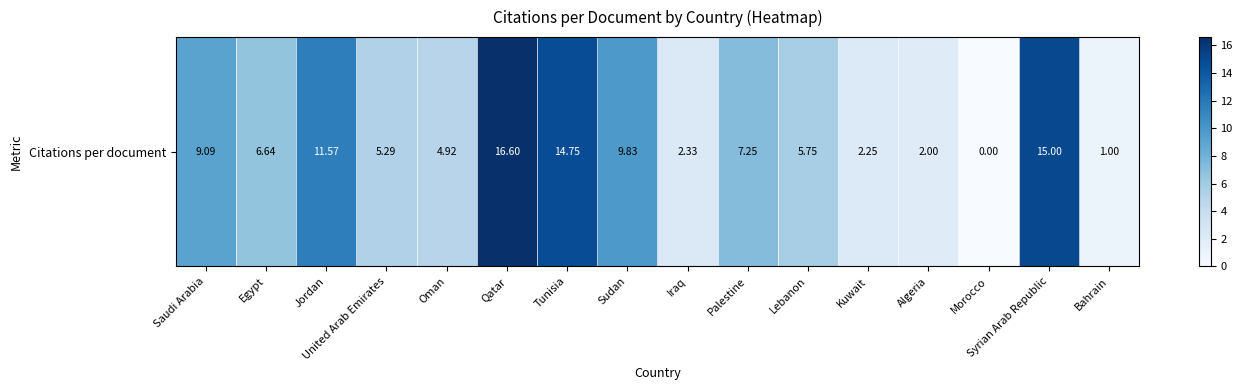

List the labels in order of value, smallest first.

Morocco, Bahrain, Algeria, Kuwait, Iraq, Oman, United Arab Emirates, Lebanon, Egypt, Palestine, Saudi Arabia, Sudan, Jordan, Tunisia, Syrian Arab Republic, Qatar